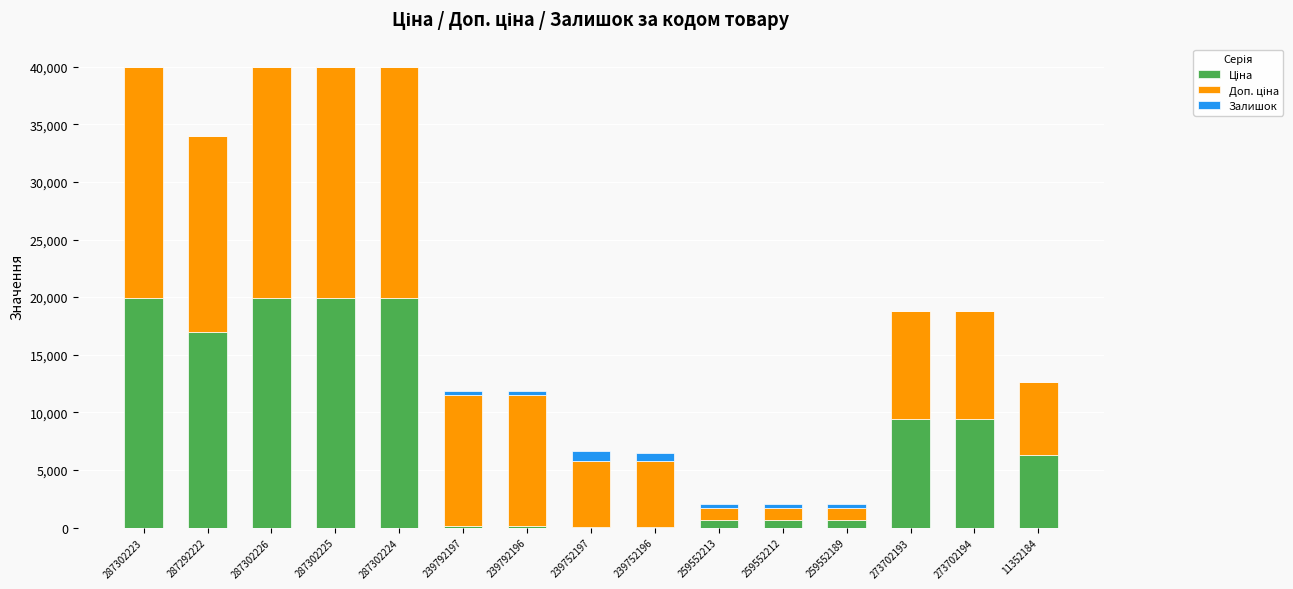

Are the bars horizontal?

No